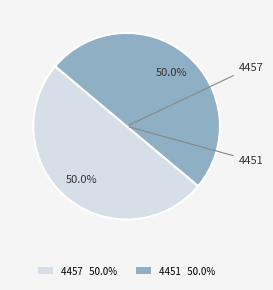

To the nearest percent, what percentage of the pie is 4451?

50%